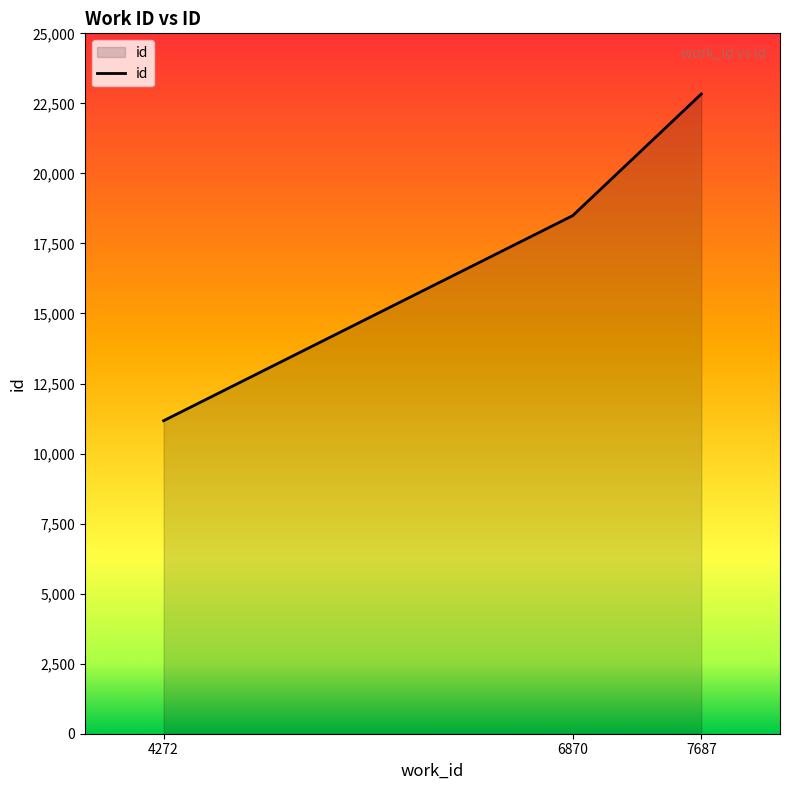

What is the difference between the second highest and minimum values?

7318